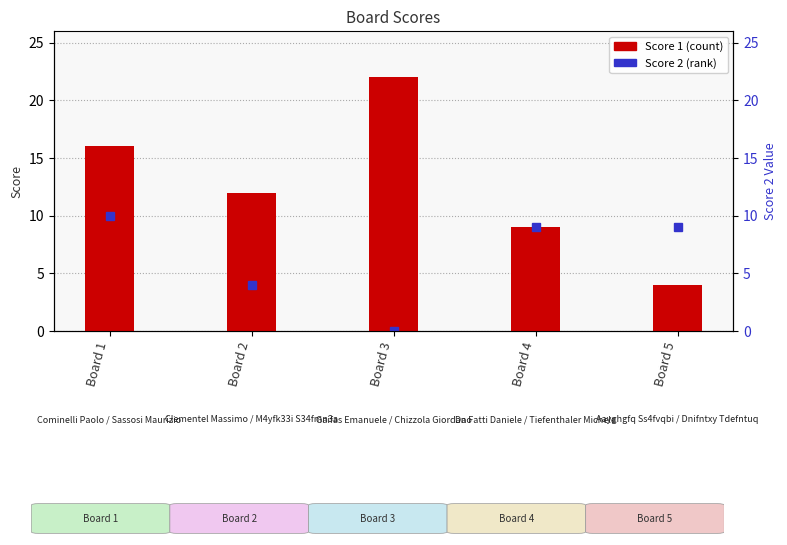

Are the bars horizontal?

No